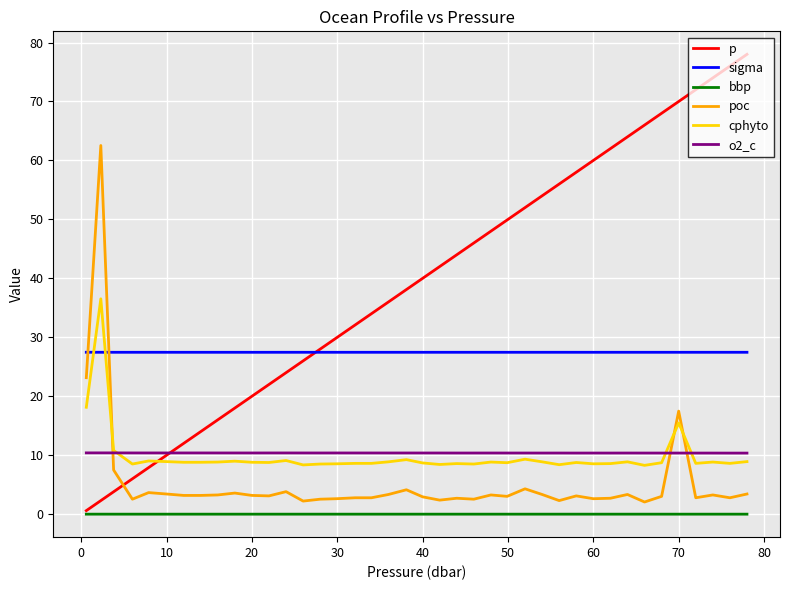

List the series in order of their peak value, highest first.

p, poc, cphyto, sigma, o2_c, bbp